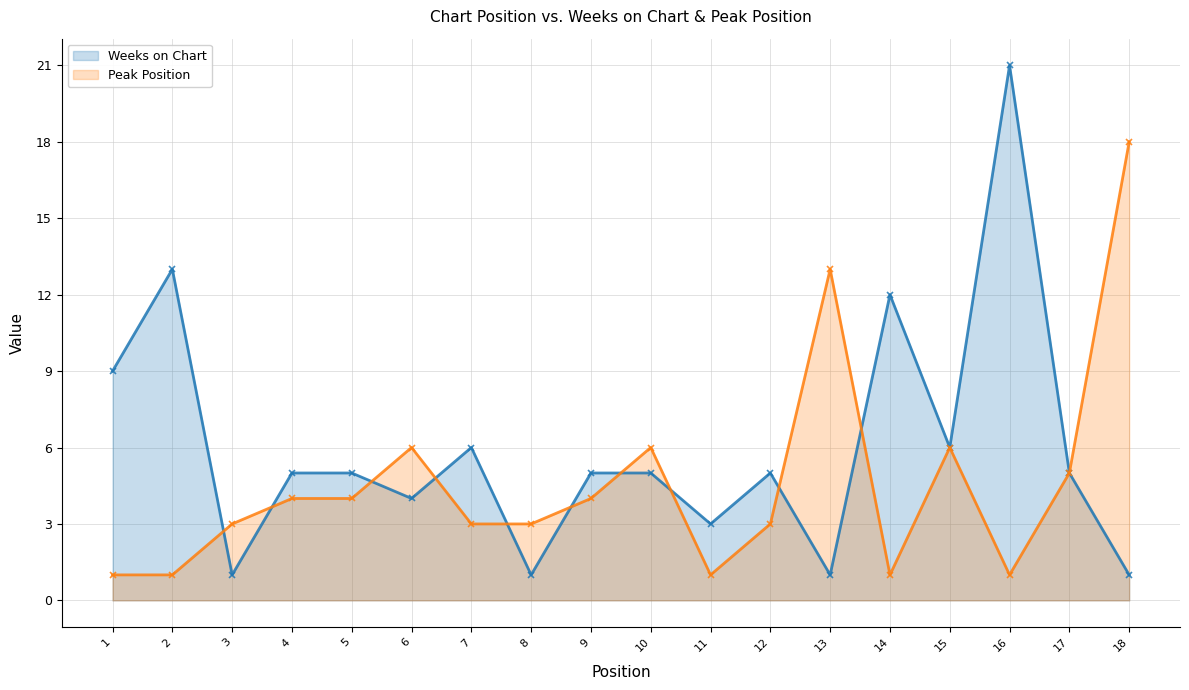

What is the value of the Peak Position point at the 12th from the left?

3